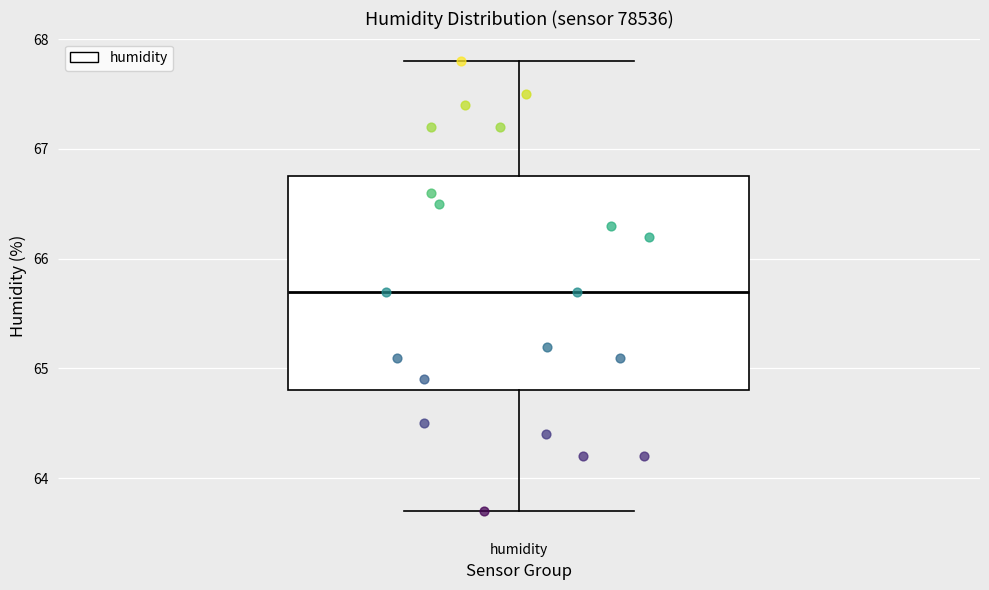

Transcribe this box plot: give where the median line is, the range the box spans, and where the two whiskers end, as read against the y-axis. The values are not printed on the chart, so give them approximately, as read against the axis.

median 65.7, box 64.8 to 66.8, whiskers 63.7 to 67.8